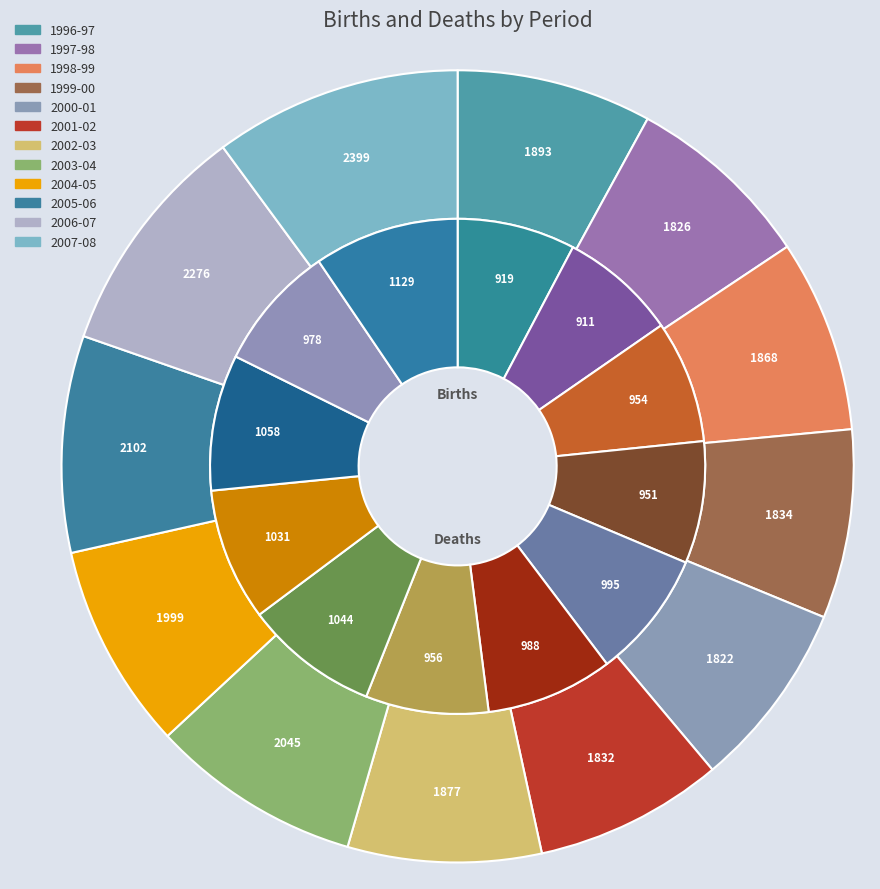

How many segments does this pie chart have?

12